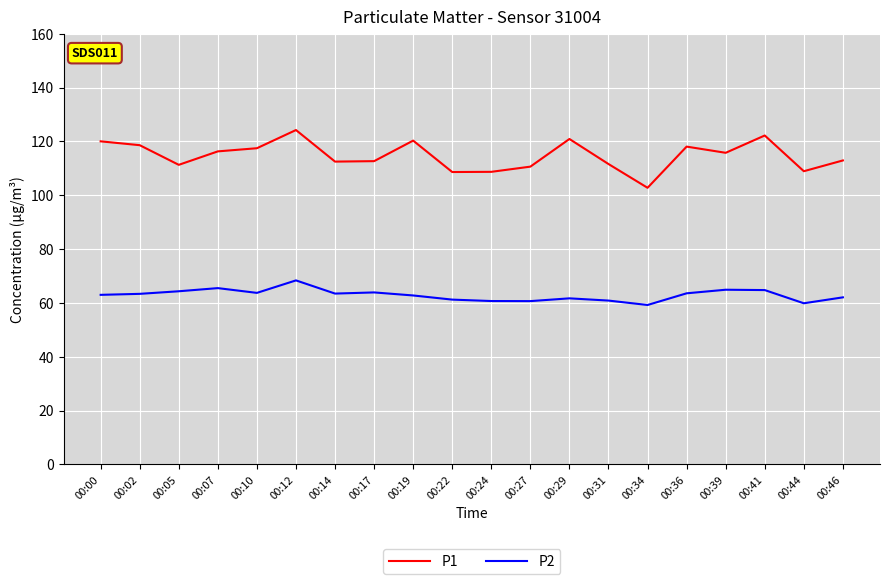

List the series in order of their peak value, highest first.

P1, P2